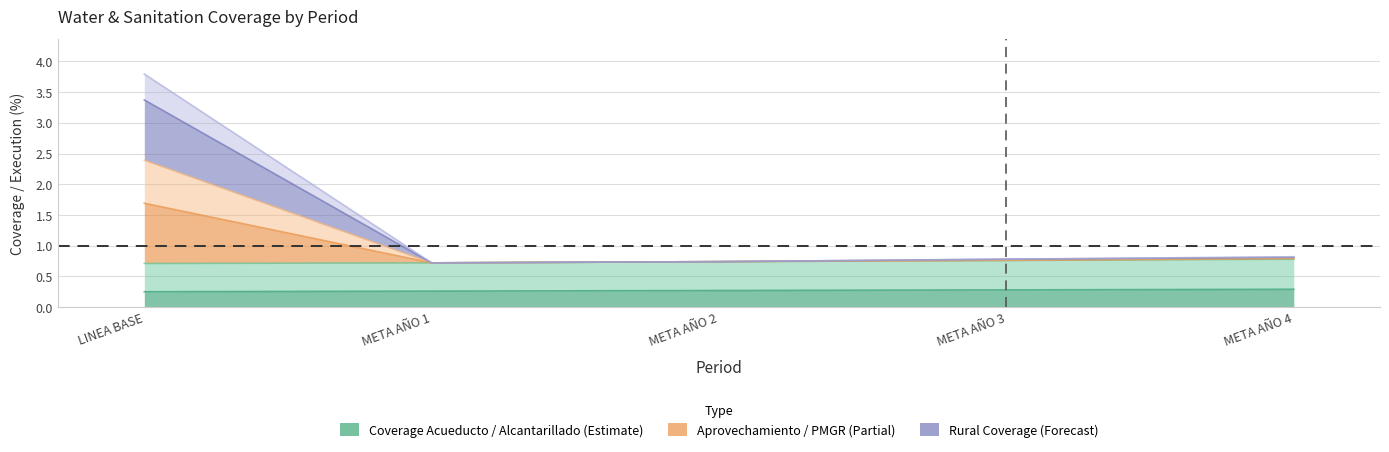

What is the difference between the highest and lowest values at META AÑO 4?

0.5